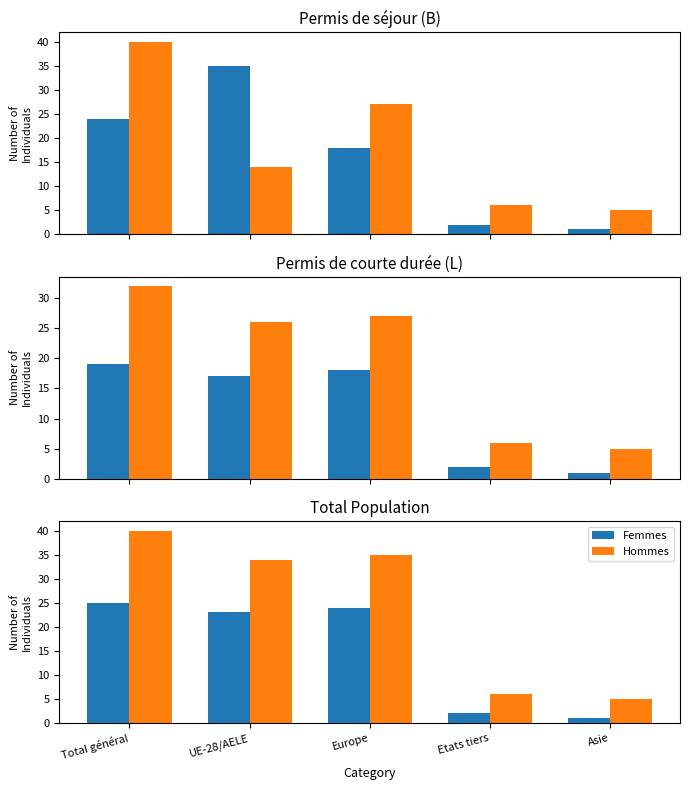

Which label corresponds to the largest value in the chart?

Total général